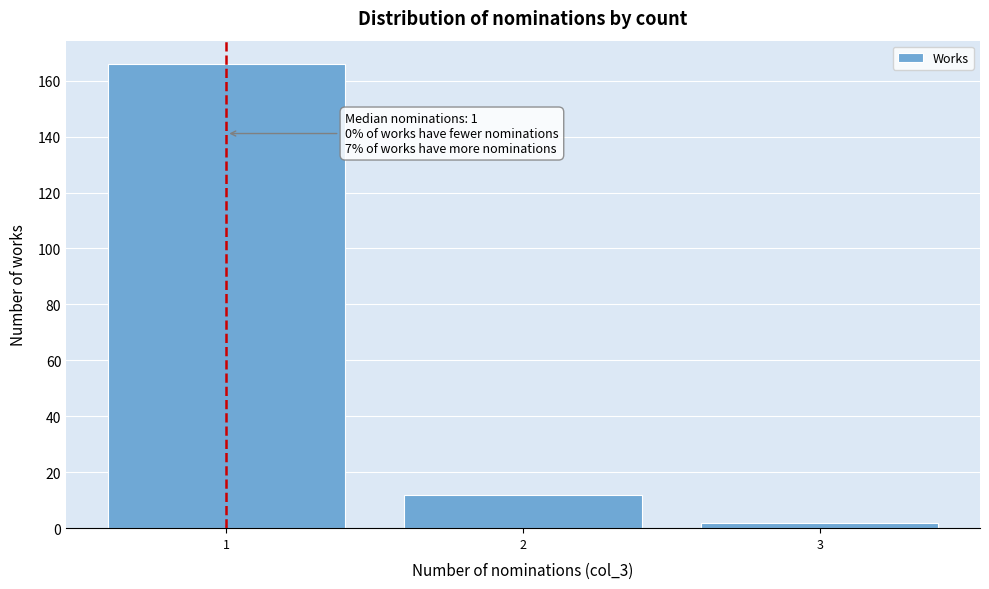

Which range on the x-axis has the tallest bar?

0.5 to 1.5